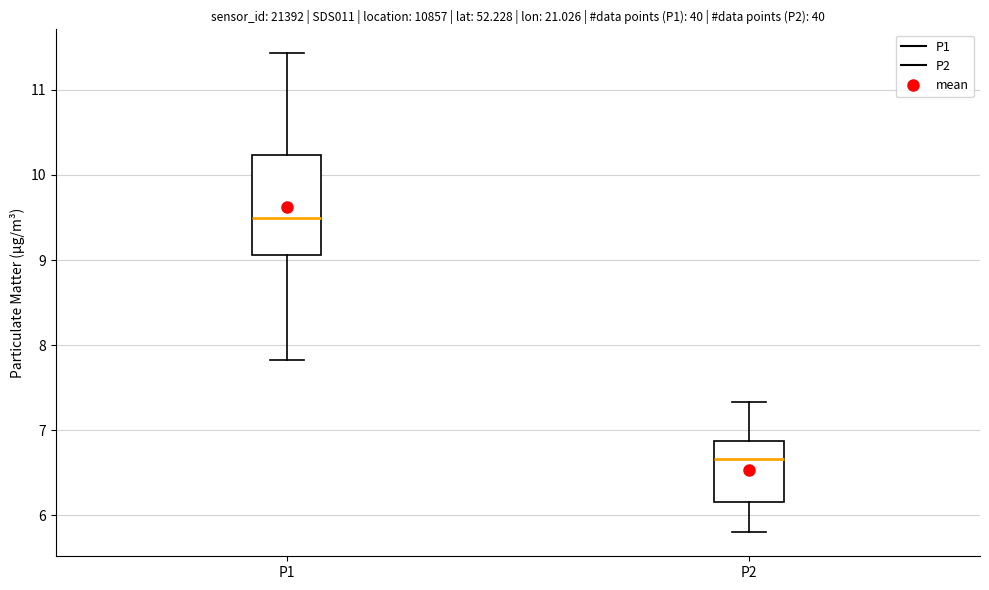

Reading left to right, transcribe this box plot: for each box, give where its median line is, the range the box spans, and where its two whiskers end, as read against the y-axis. The values are not printed on the chart, so give them approximately, as read against the axis.

P1: median 9.5, box 9.1 to 10.2, whiskers 7.8 to 11.4
P2: median 6.7, box 6.2 to 6.9, whiskers 5.8 to 7.3